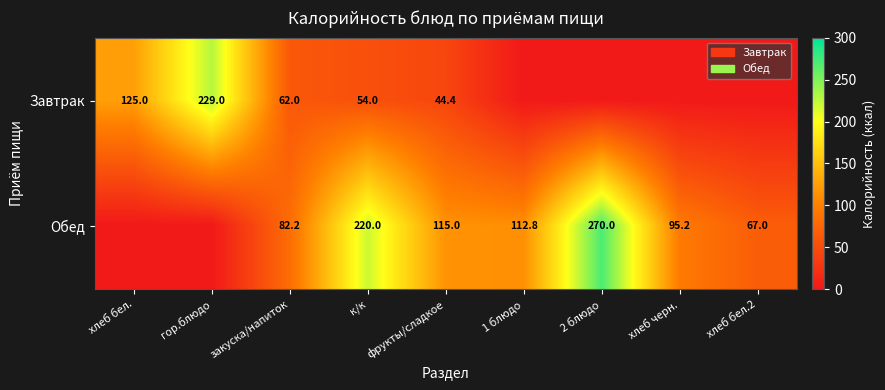

Is the value of Завтрак at фрукты/сладкое greater than the value of Обед at к/к?

No